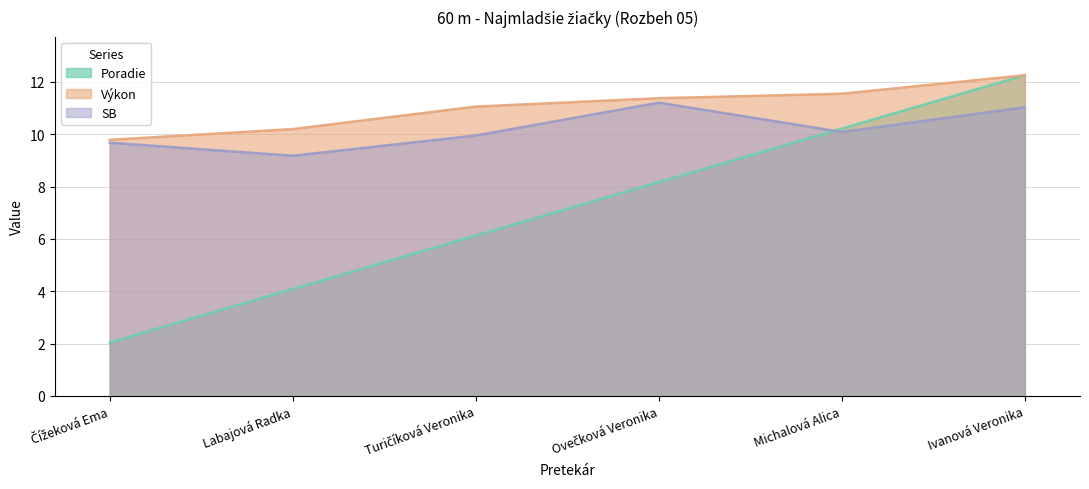

Does the chart display data point markers on the line(s)?

No